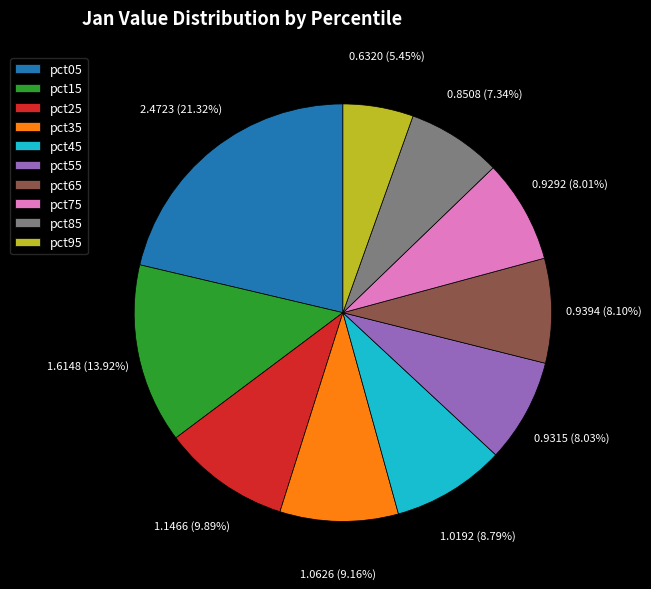

Which has a higher value, pct45 or pct15?

pct15